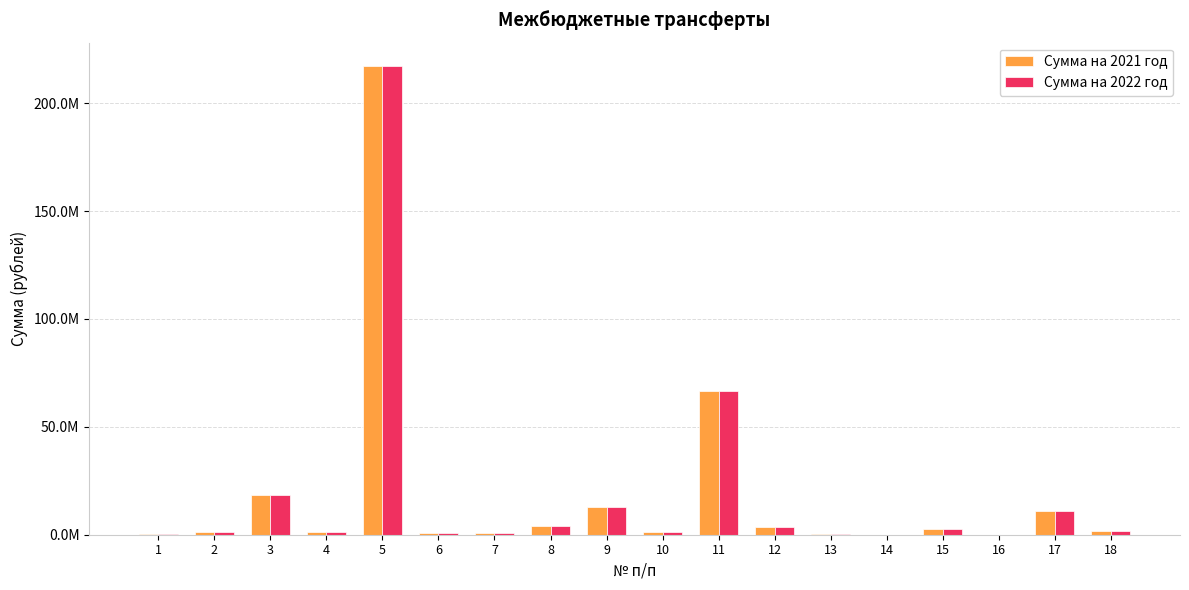

Which series has the largest total across all categories?

Сумма на 2021 год